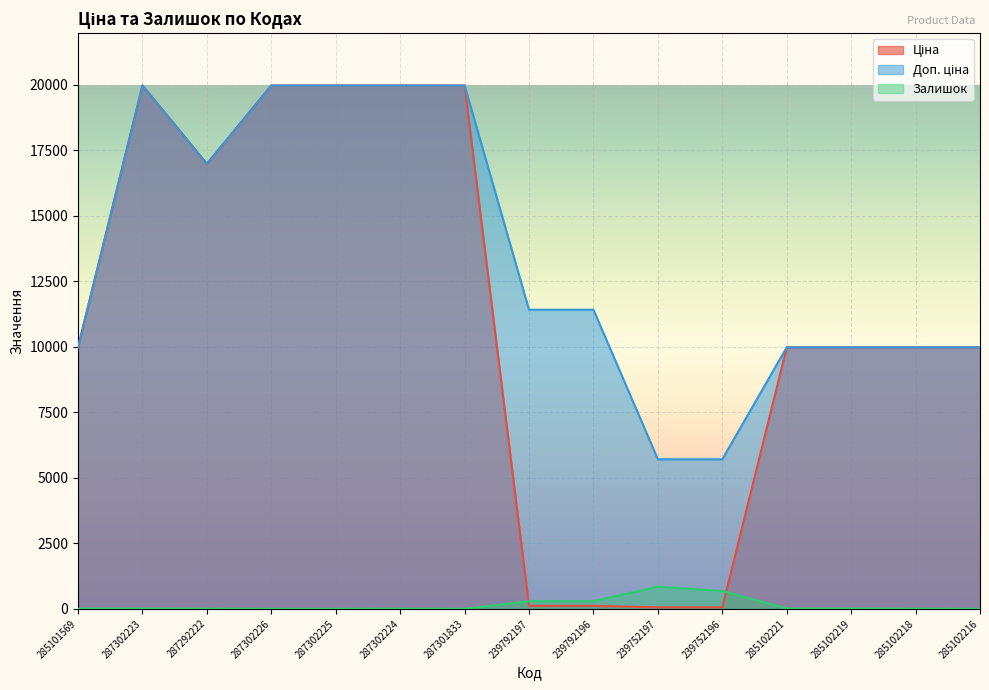

At which category does the chart reach its peak across all series?

287302223